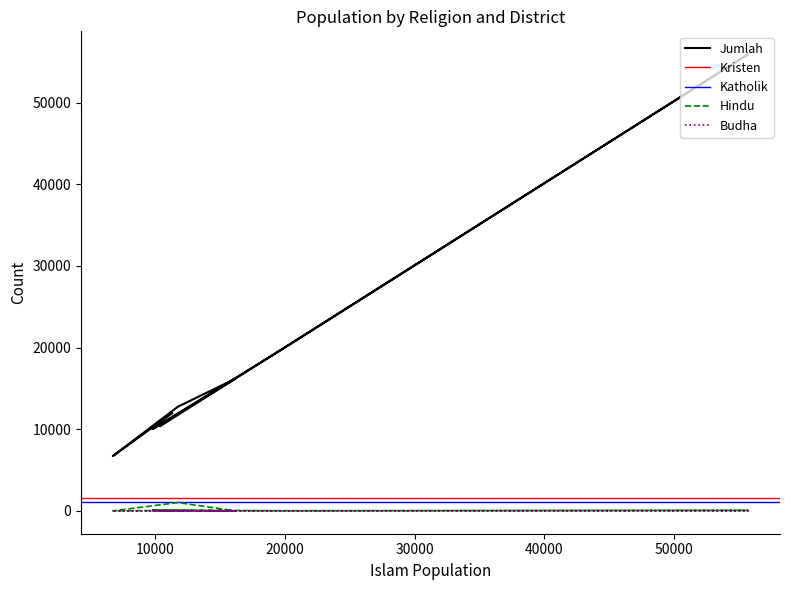

Is it true that Hindu equals 63 at Kecamatan Taliwang?

True